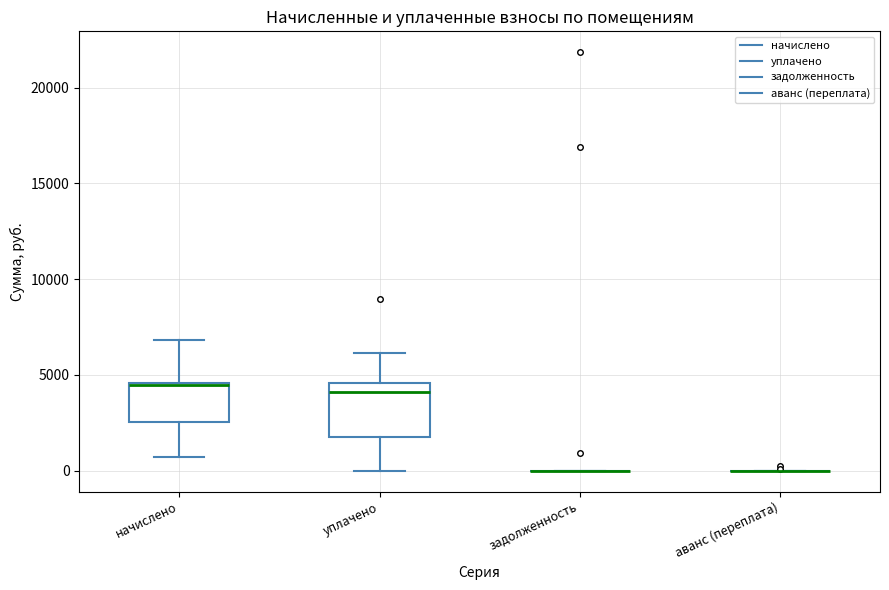

Reading left to right, transcribe this box plot: for each box, give where its median line is, the range the box spans, and where its two whiskers end, as read against the y-axis. The values are not printed on the chart, so give them approximately, as read against the axis.

начислено: median 4500, box 2500 to 4500, whiskers 500 to 7000
уплачено: median 4000, box 2000 to 4500, whiskers 0 to 6000
задолженность: box collapsed to a line at 0, whiskers 0 to 0
аванс (переплата): box collapsed to a line at 0, whiskers 0 to 0